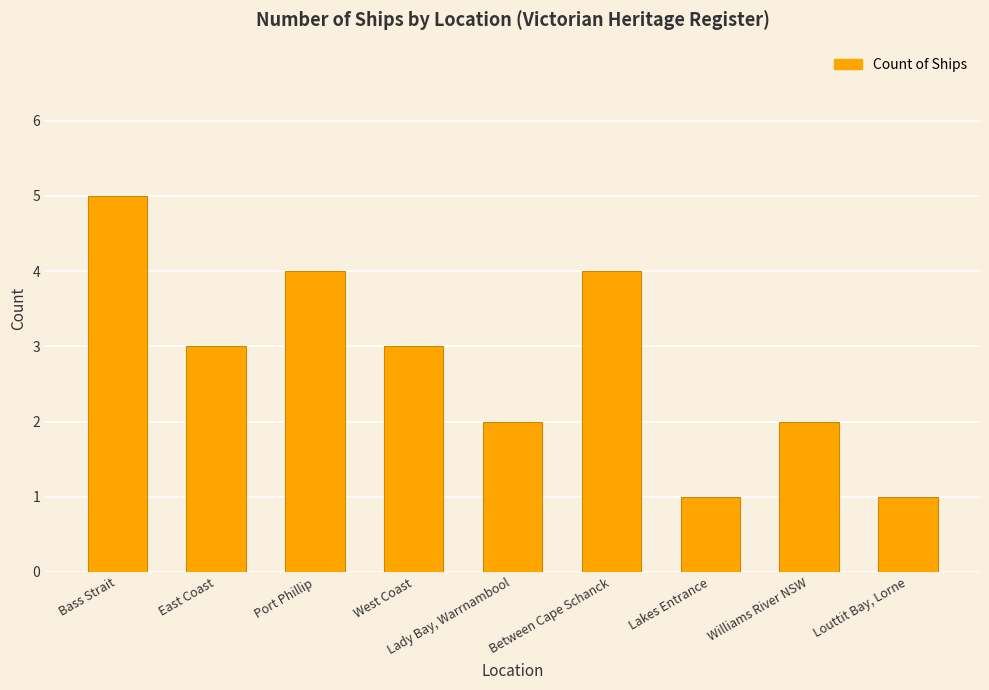

Reading left to right, transcribe all the data shown in this chart.

Bass Strait=5	East Coast=3	Port Phillip=4	West Coast=3	Lady Bay, Warrnambool=2	Between Cape Schanck=4	Lakes Entrance=1	Williams River NSW=2	Louttit Bay, Lorne=1